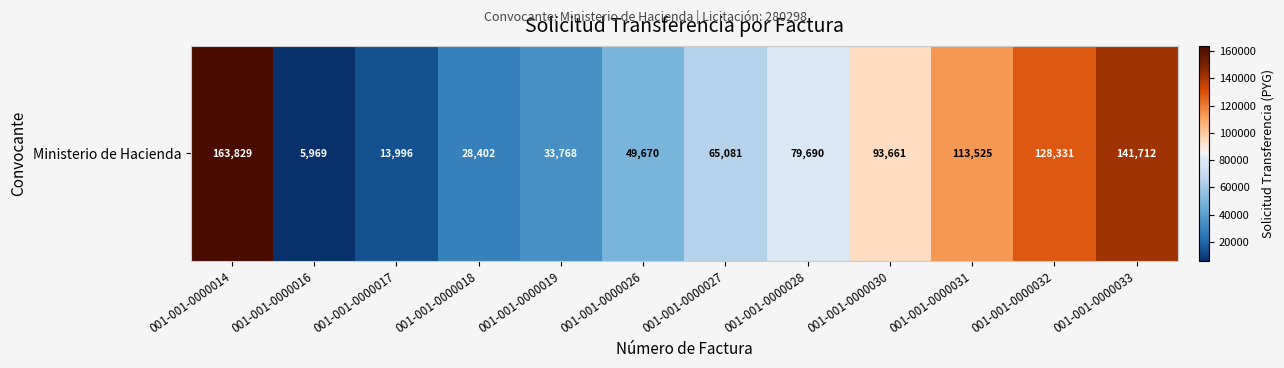

Which has a higher value, 001-001-0000016 or 001-001-0000030?

001-001-0000030